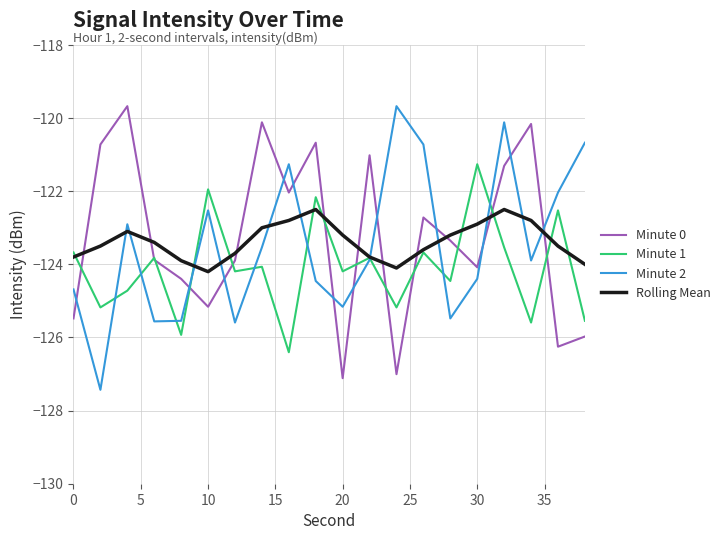

What is the difference between the maximum and minimum values in the Minute 1 series?

5.1